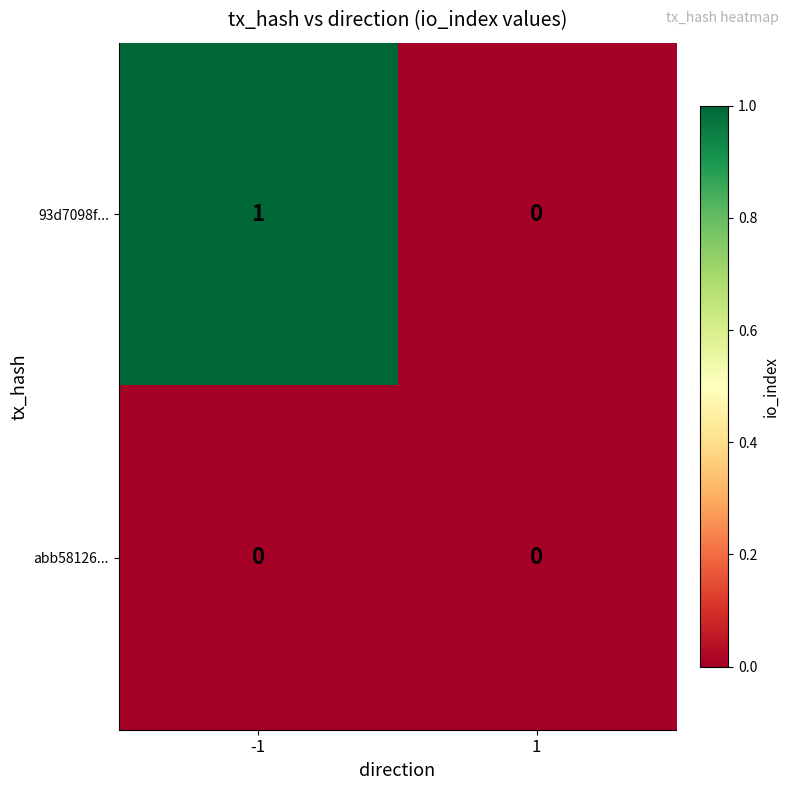

List the series in order of their overall mean, lowest first.

abb58126..., 93d7098f...